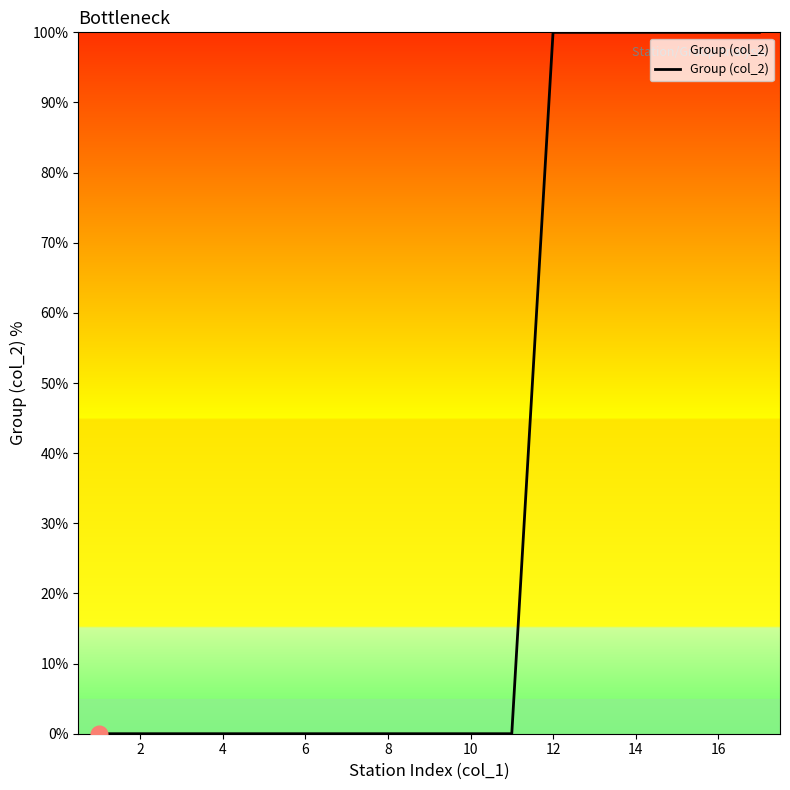

What is the difference between the maximum and minimum values?

100